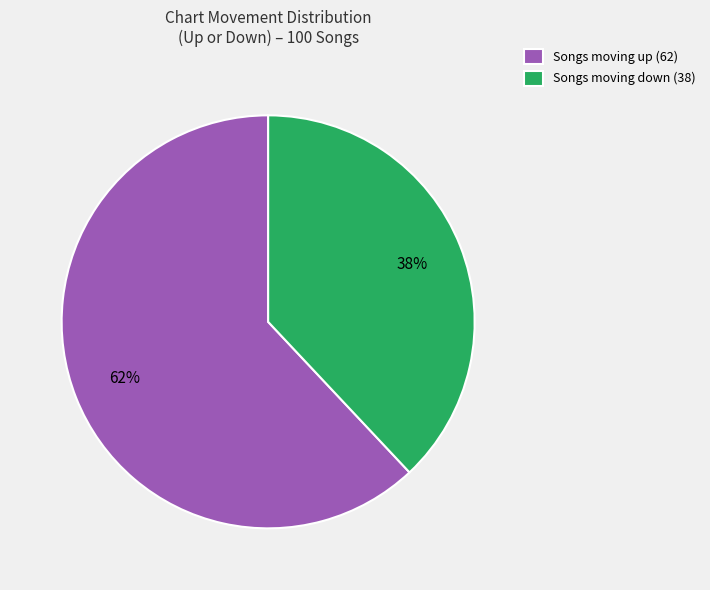

To the nearest percent, what percentage of the pie is Songs moving down (38)?

38%